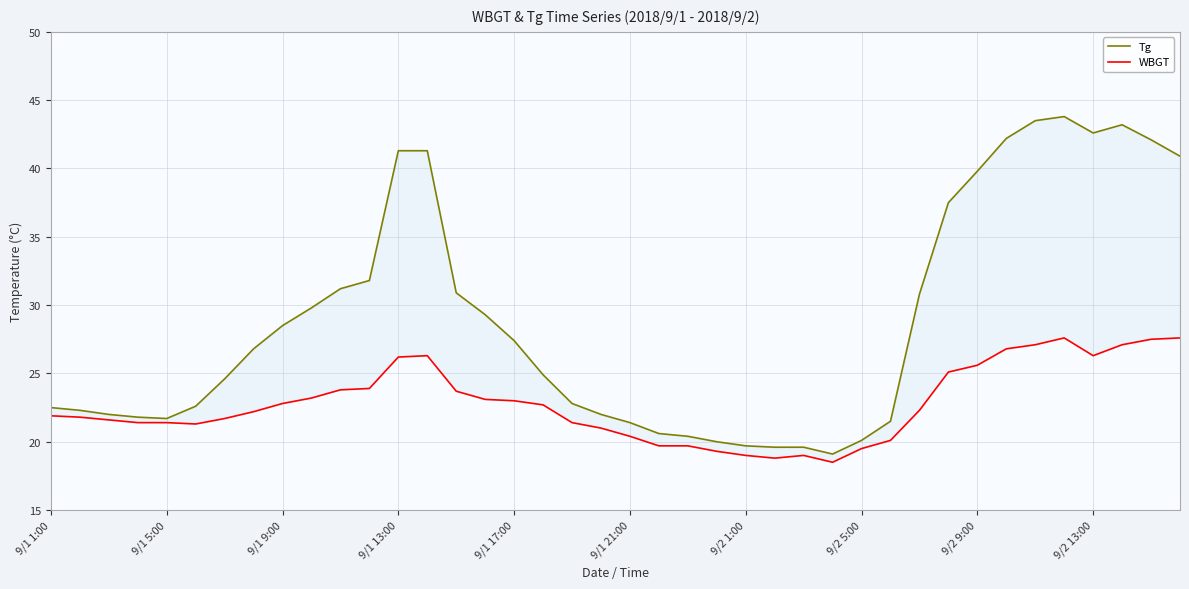

What is the sum of all WBGT values?

911.4